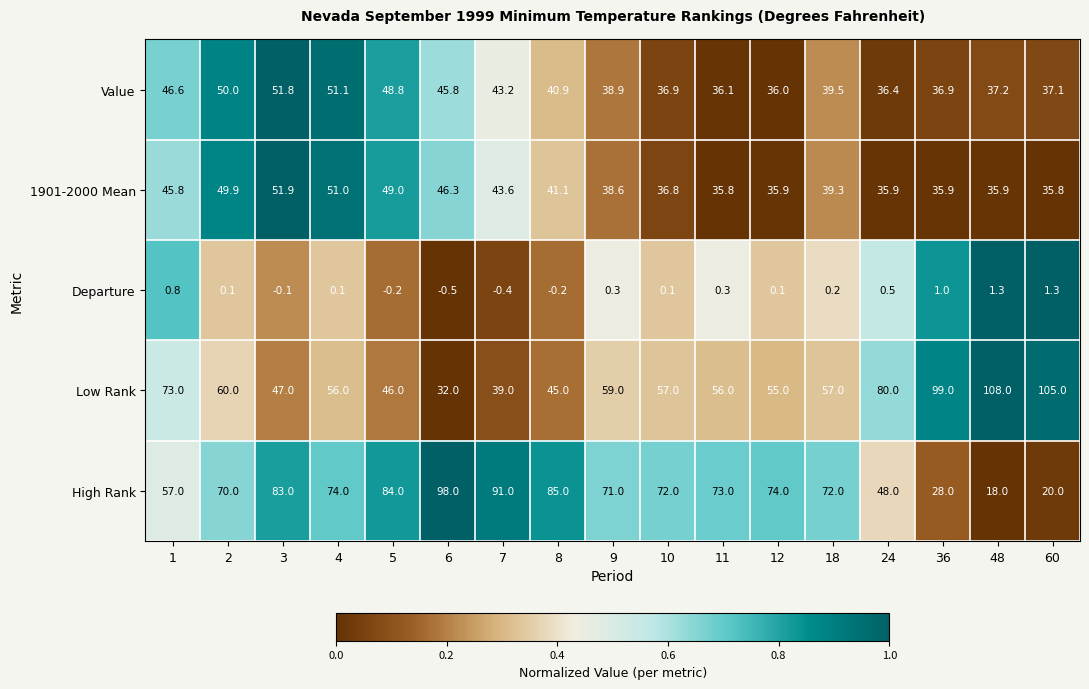

Rank the series at 48 from highest to lowest value.

Low Rank, Value, 1901-2000 Mean, High Rank, Departure